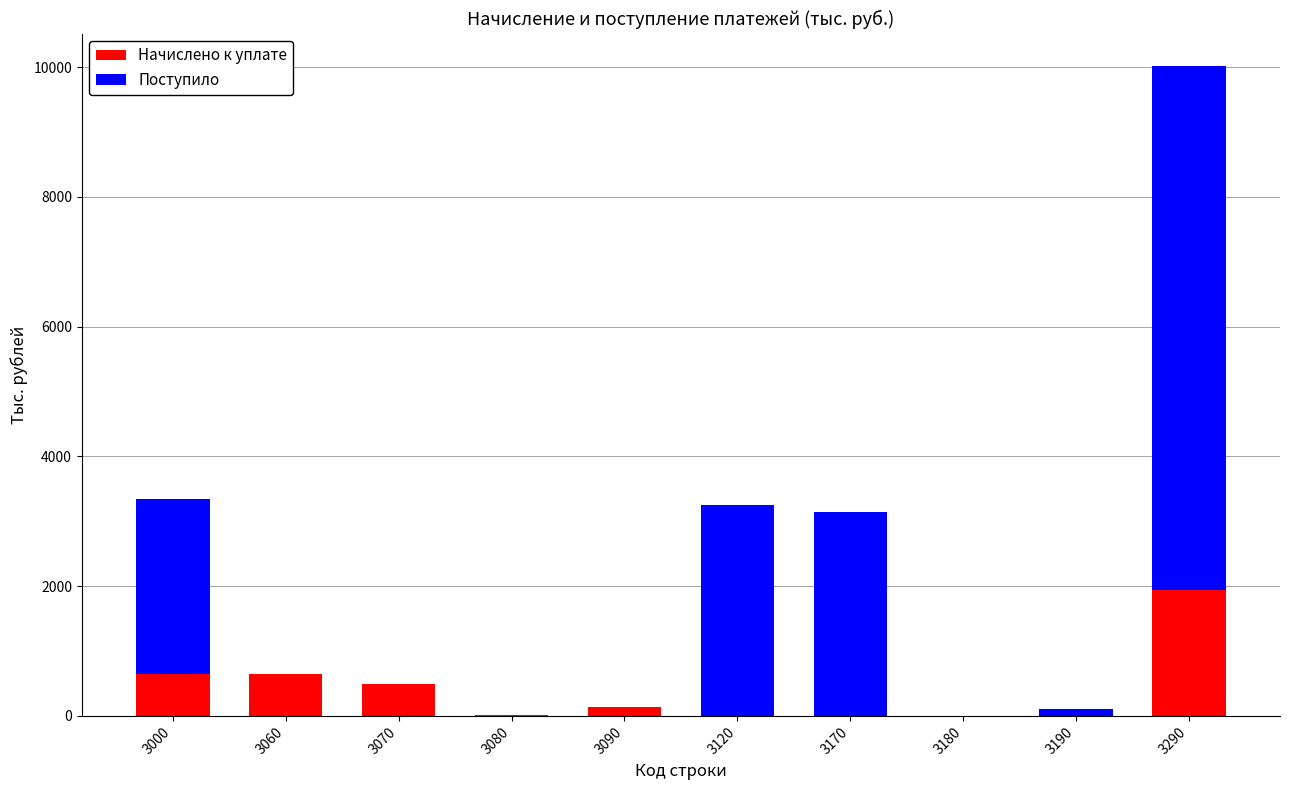

Which series has the widest spread of values?

Поступило